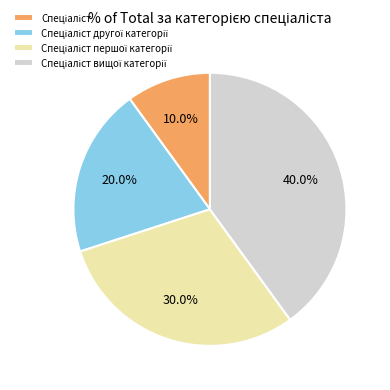

Is there a majority slice in this chart?

No